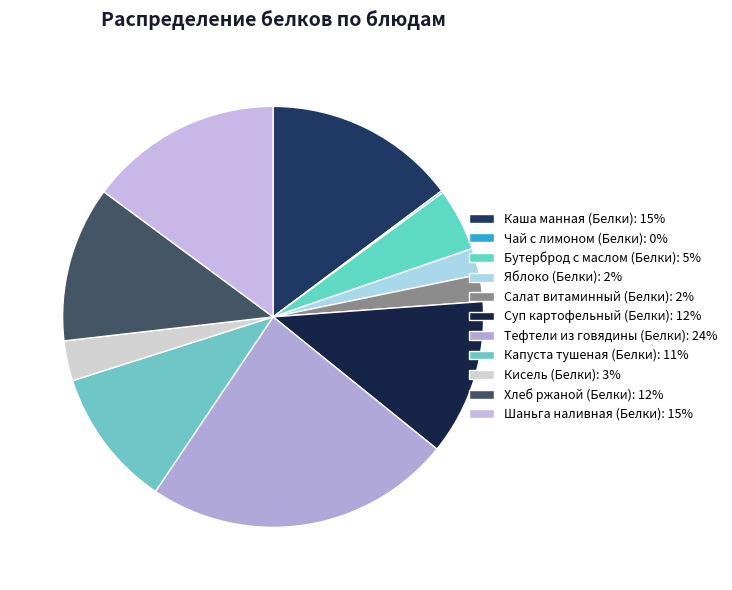

Is it true that Капуста тушеная (Белки) is 11% of the pie?

True